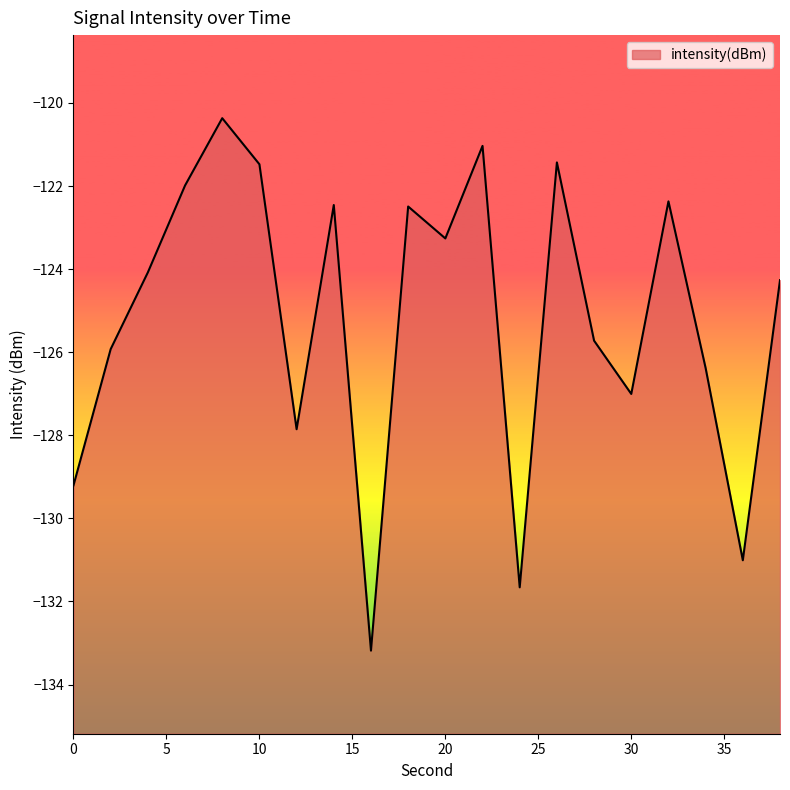

Which category has the highest value across all series?

8